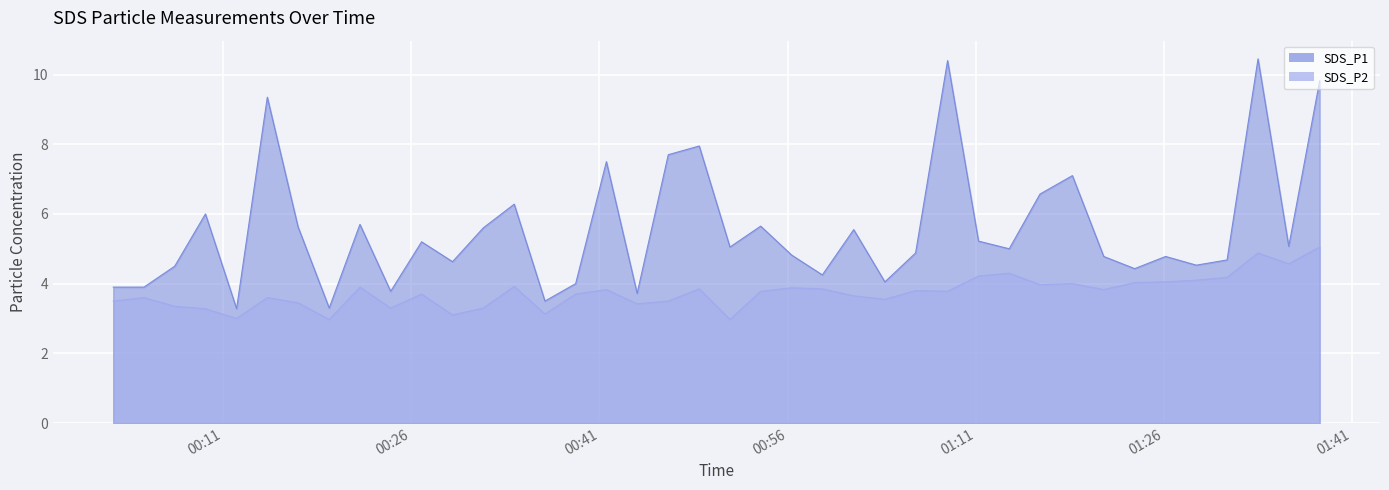

What is the greatest value displayed?

10.4